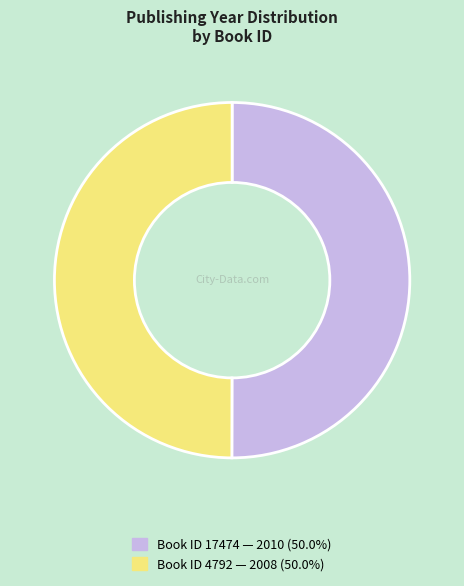

Count the number of slices in the pie.

2